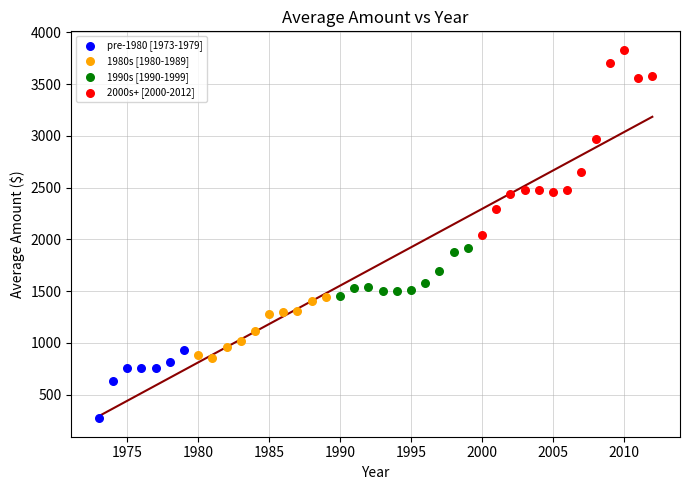

Which series contains the lowest Y value?

pre-1980 [1973-1979]